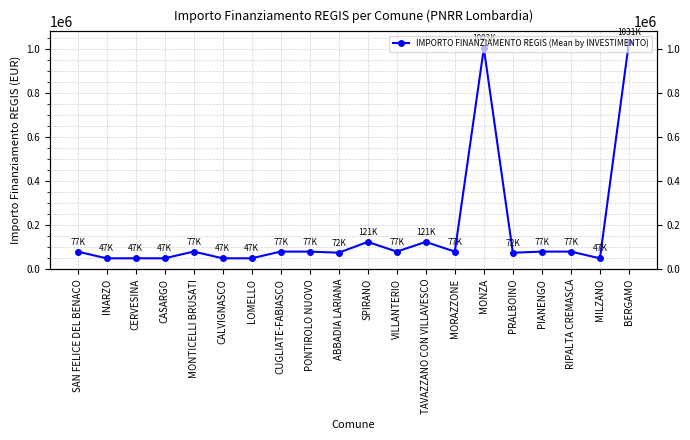

The value at PRALBOINO is 72828. True or false?

True